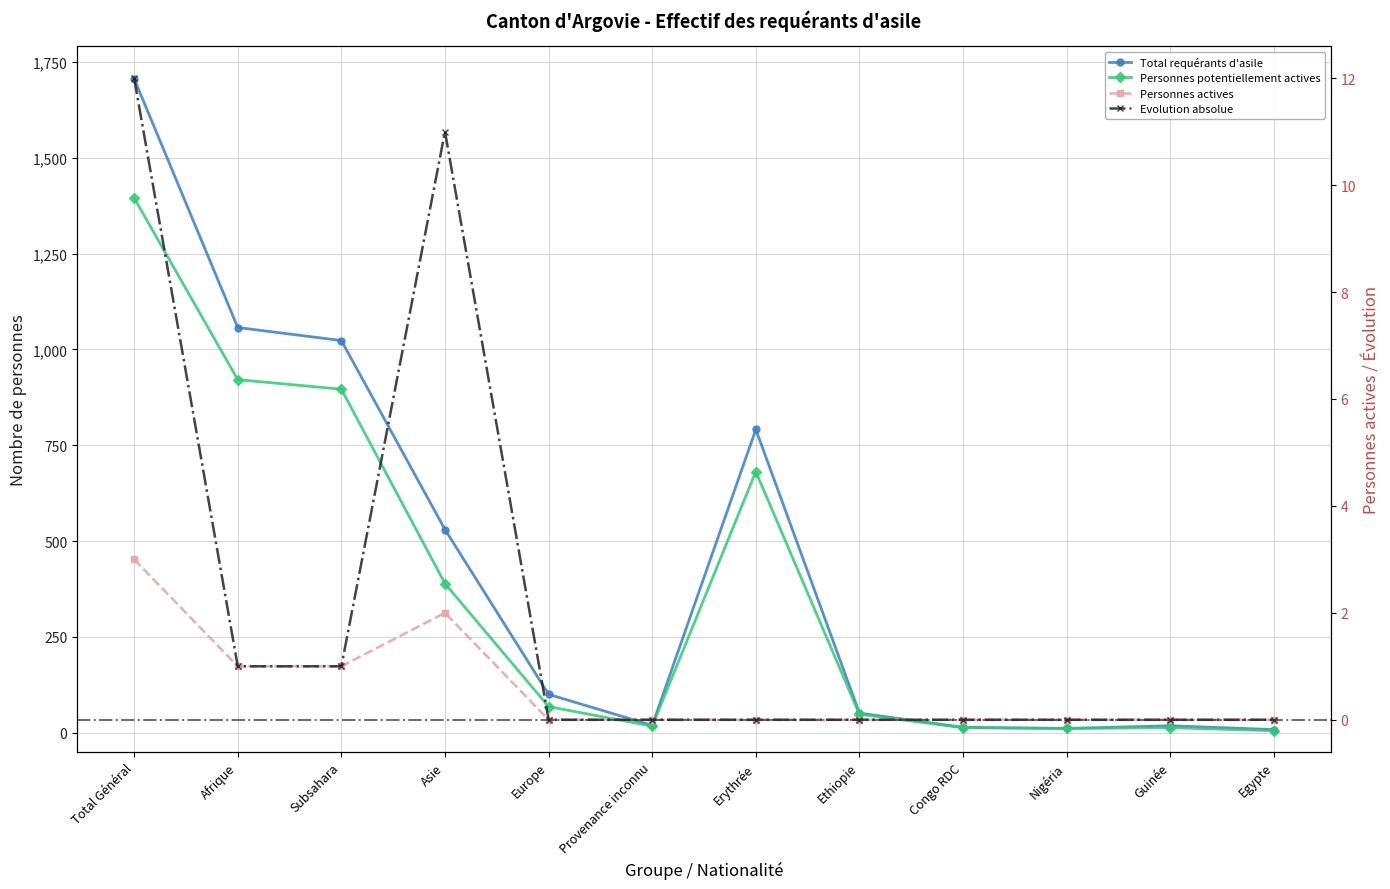

True or false: Total requérants d'asile and Personnes potentiellement actives cross at least once.

False